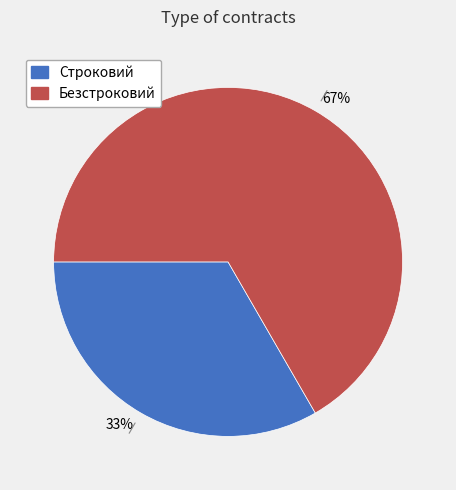

Is it true that 33% is 33% of the pie?

True